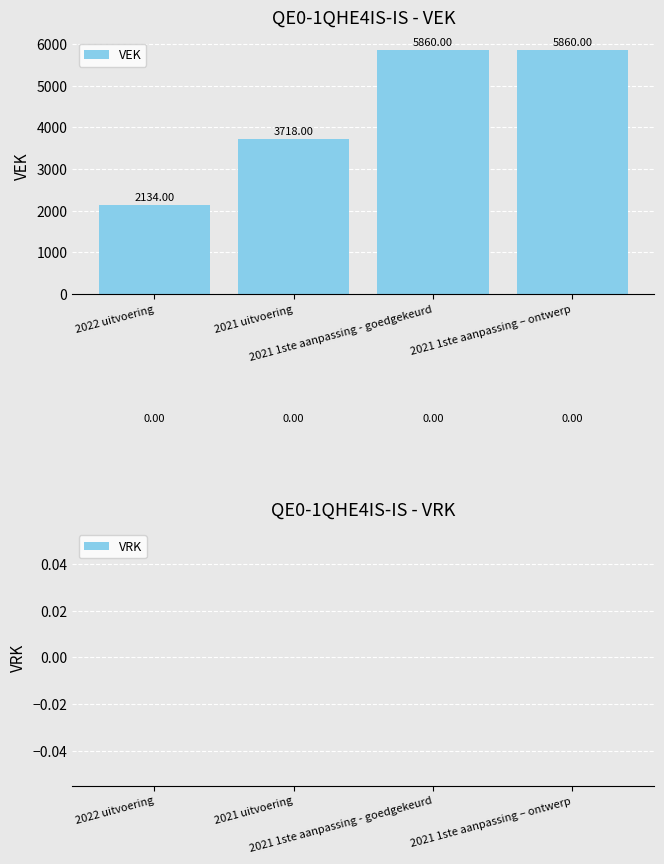

What is the difference between the second highest and minimum values?

3726